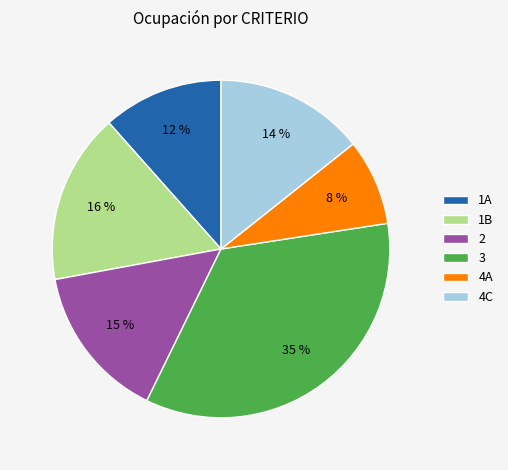

What percentage is the 1B slice, to the nearest percent?

16%